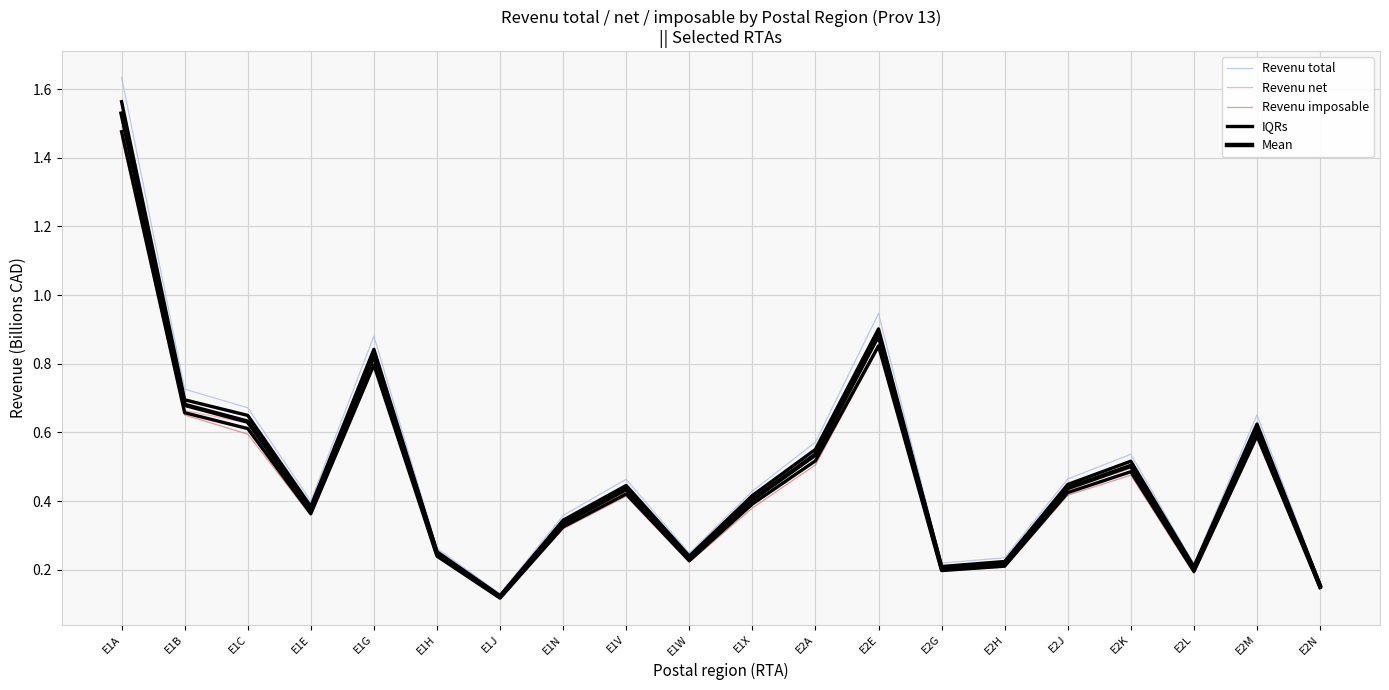

What is the approximate value of Revenu total at E1X?

0.4